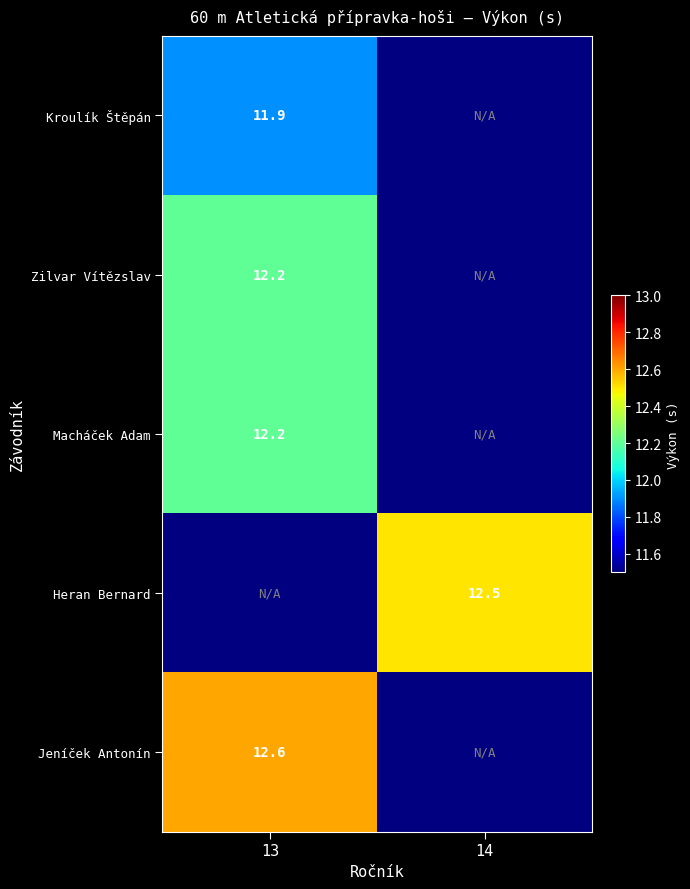

Between 13 and 14, which is larger?

14